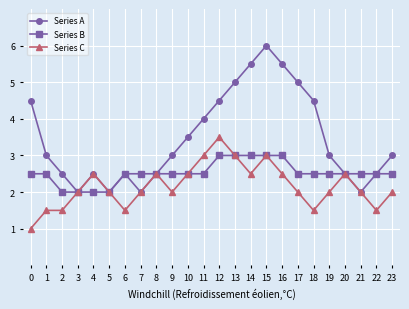

Reading left to right, extract all data points from this chart.

Series A: 0=4.5	1=3.0	2=2.5	3=2.0	4=2.5	5=2.0	6=2.5	7=2.0	8=2.5	9=3.0	10=3.5	11=4.0	12=4.5	13=5.0	14=5.5	15=6.0	16=5.5	17=5.0	18=4.5	19=3.0	20=2.5	21=2.0	22=2.5	23=3.0
Series B: 0=2.5	1=2.5	2=2.0	3=2.0	4=2.0	5=2.0	6=2.5	7=2.5	8=2.5	9=2.5	10=2.5	11=2.5	12=3.0	13=3.0	14=3.0	15=3.0	16=3.0	17=2.5	18=2.5	19=2.5	20=2.5	21=2.5	22=2.5	23=2.5
Series C: 0=1.0	1=1.5	2=1.5	3=2.0	4=2.5	5=2.0	6=1.5	7=2.0	8=2.5	9=2.0	10=2.5	11=3.0	12=3.5	13=3.0	14=2.5	15=3.0	16=2.5	17=2.0	18=1.5	19=2.0	20=2.5	21=2.0	22=1.5	23=2.0